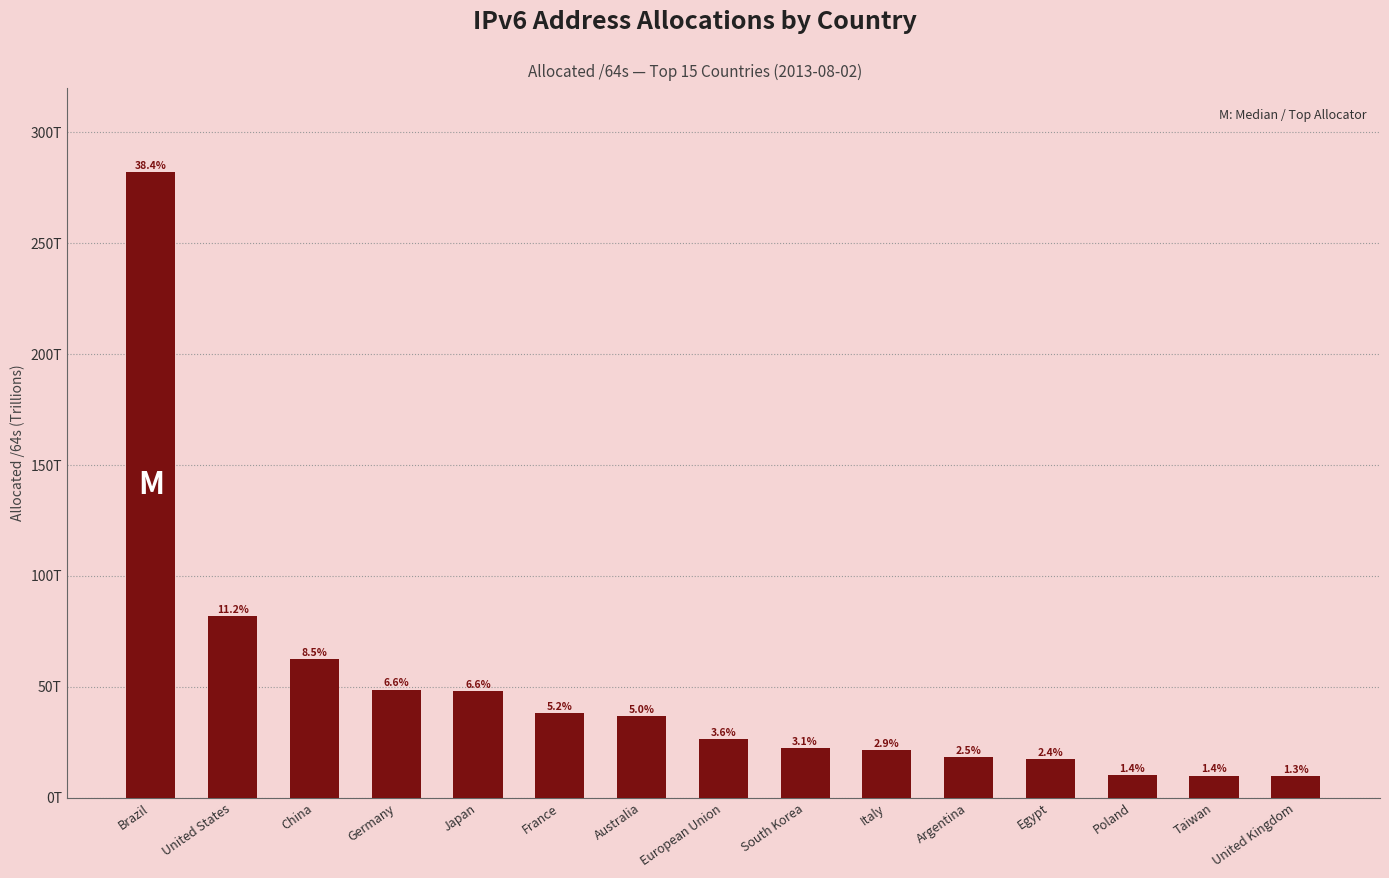

What is the change in value from China to Taiwan?

-52613349638144